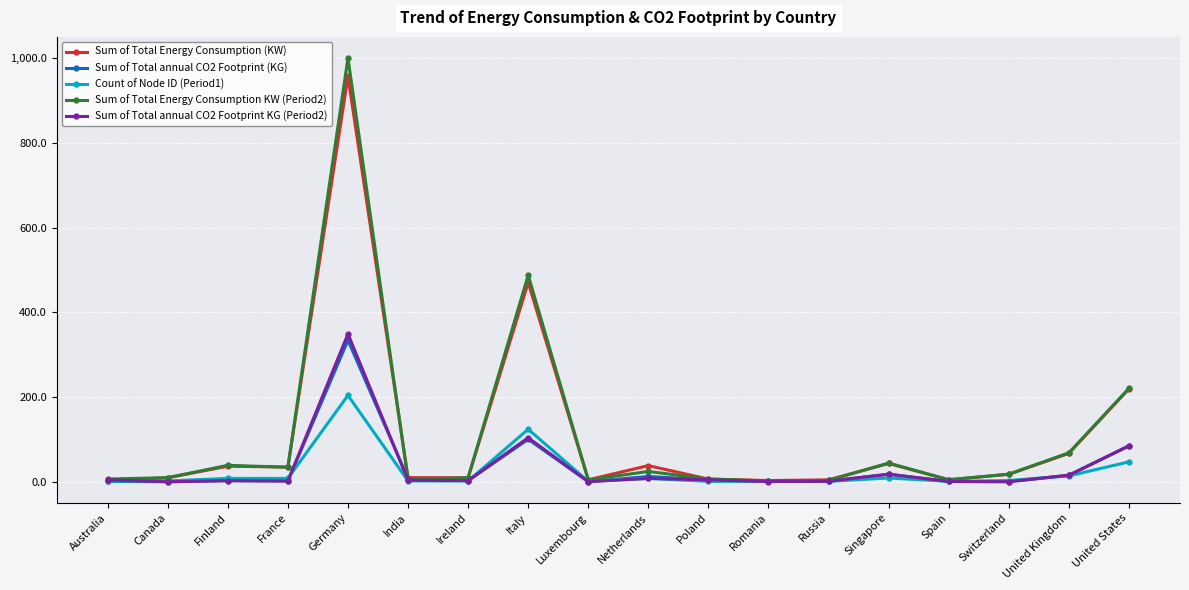

Is it true that Sum of Total Energy Consumption (KW) equals 34.8 at France?

True